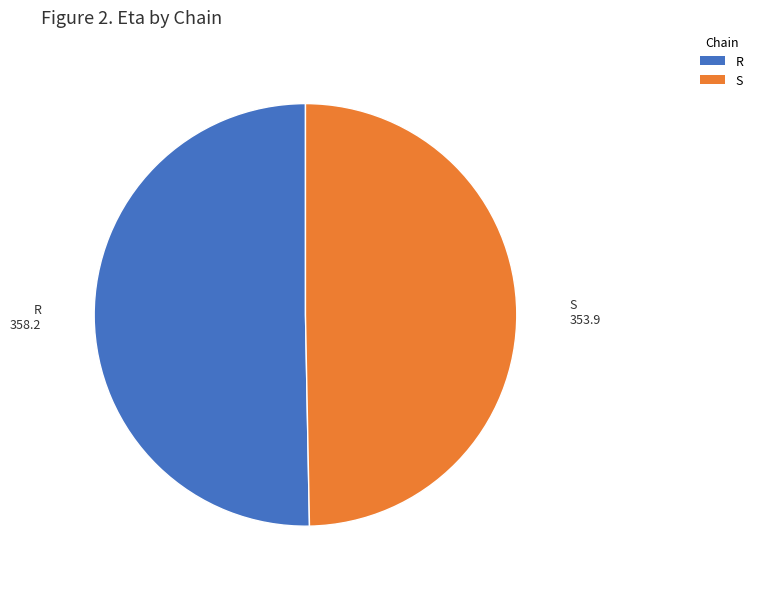

Combined, do S and R account for over 50%?

Yes